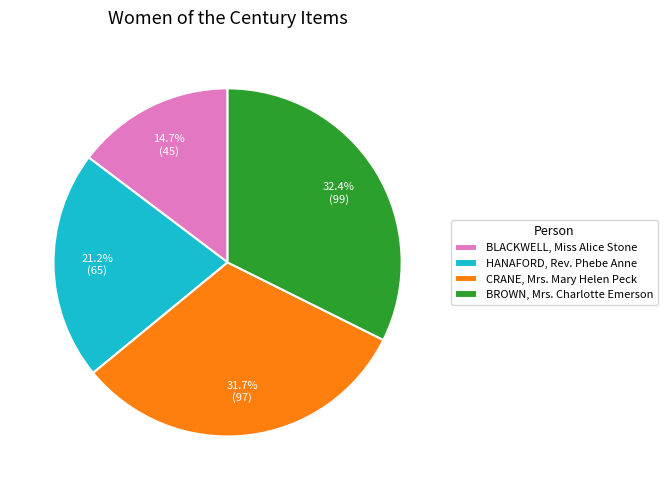

Is there any slice that represents more than half of the pie?

No